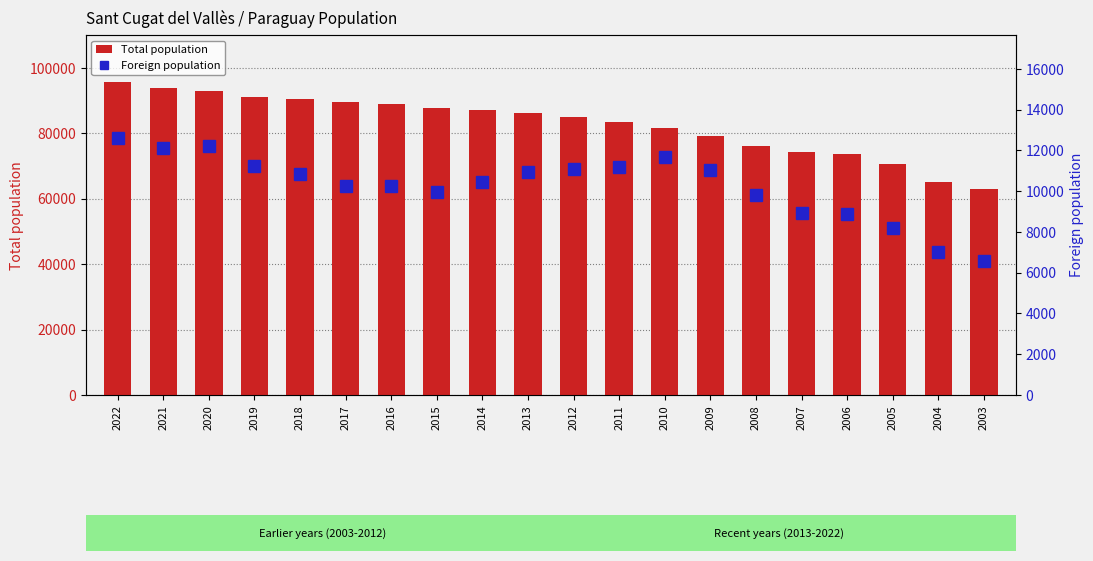

At 2005, list the series in order from largest to smallest.

Total population, Foreign population